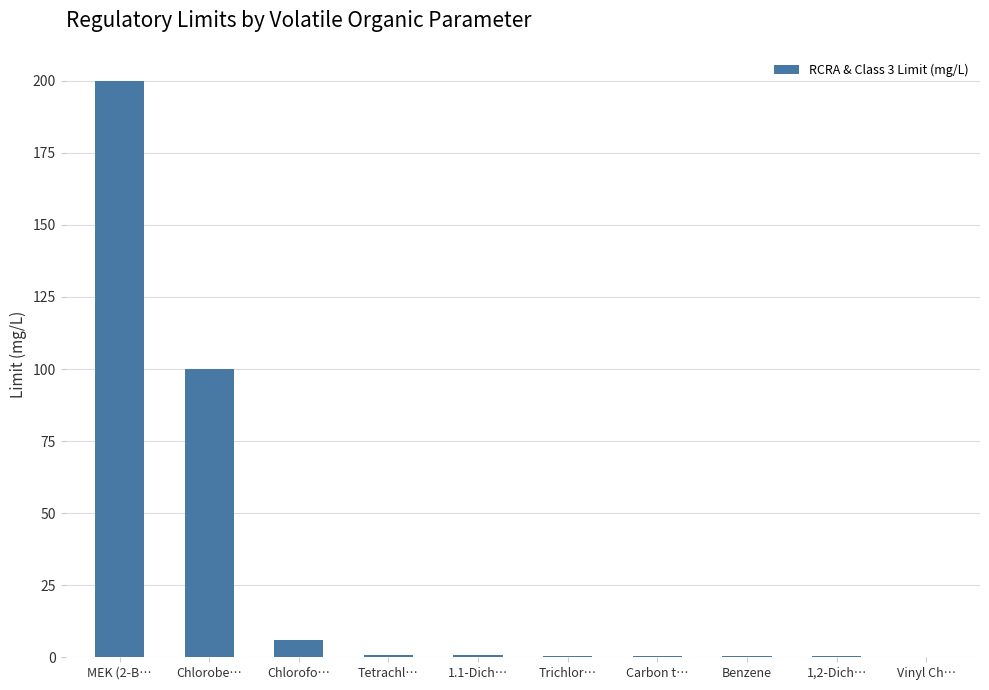

What is the difference between the values at 1.1-Dich… and Chlorofo…?

5.3